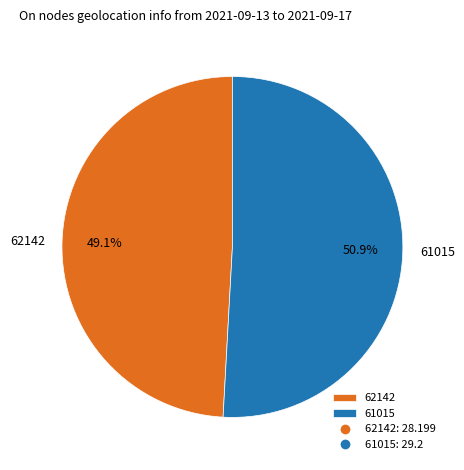

How many slices are in this pie chart?

2